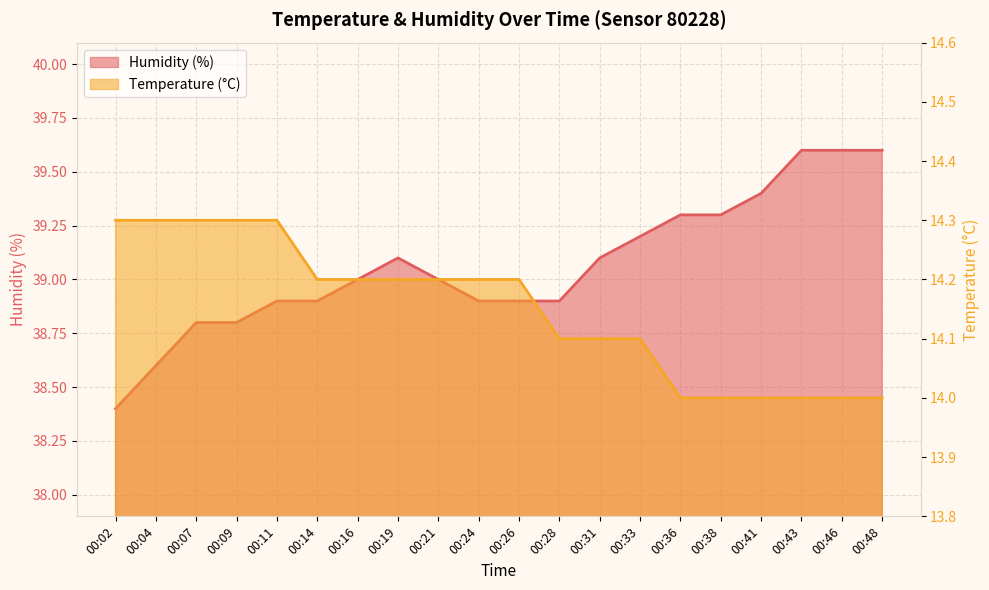

Count the number of categories in the chart.

20